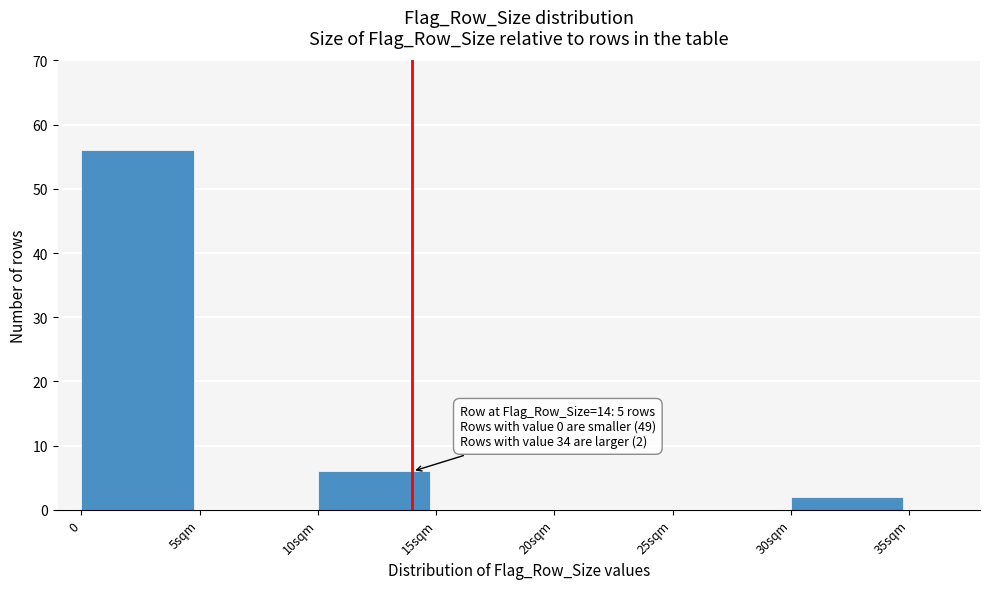

Reading left to right, extract all data points from this chart.

0=56	5sqm=0	10sqm=6	15sqm=0	20sqm=0	25sqm=0	30sqm=2